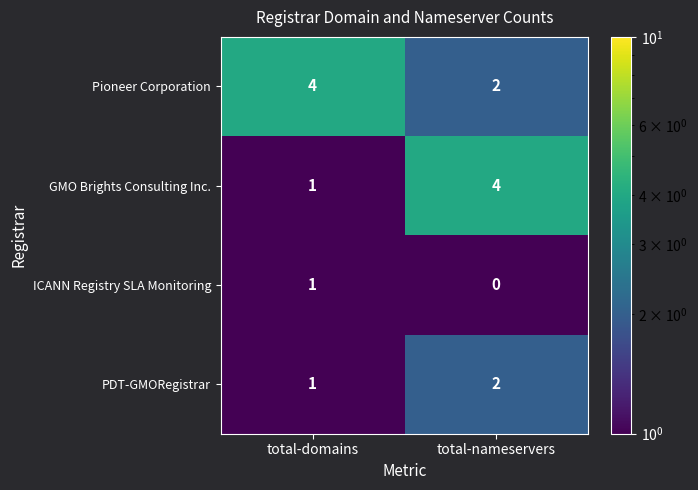

Reading left to right, list all the values displayed in this chart.

Pioneer Corporation: total-domains=4	total-nameservers=2
GMO Brights Consulting Inc.: total-domains=1	total-nameservers=4
ICANN Registry SLA Monitoring: total-domains=1	total-nameservers=0
PDT-GMORegistrar: total-domains=1	total-nameservers=2